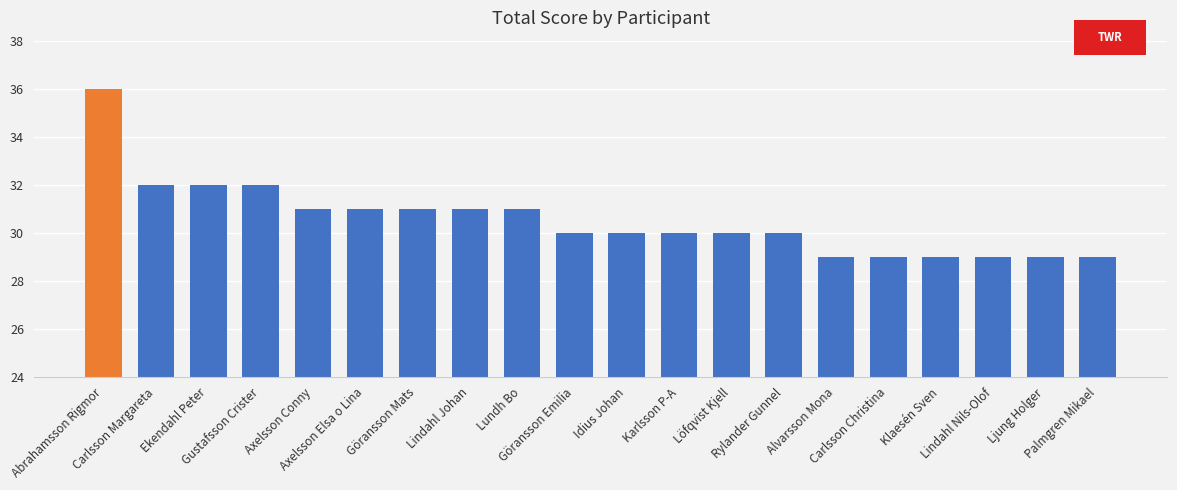

What is the approximate value at Klaesén Sven?

29